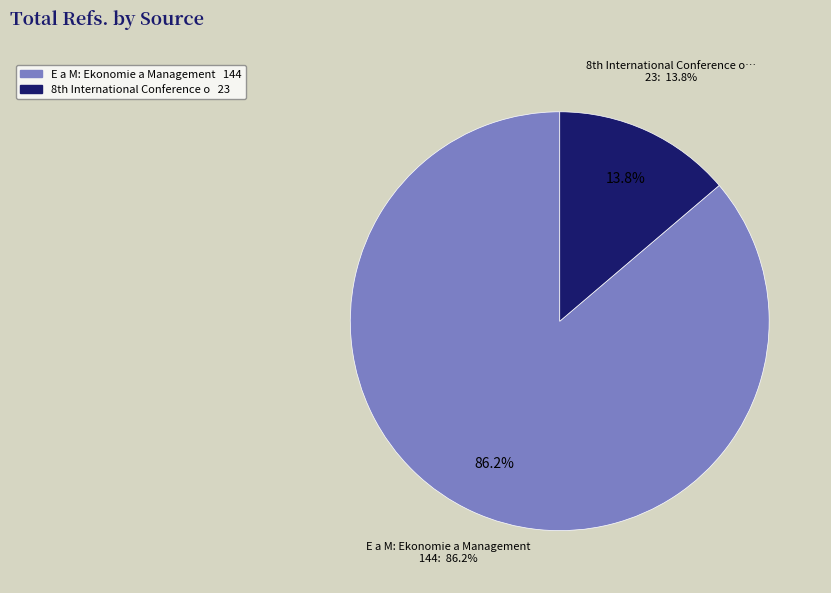

To the nearest percent, what percentage of the pie is E a M: Ekonomie a Management?

86%